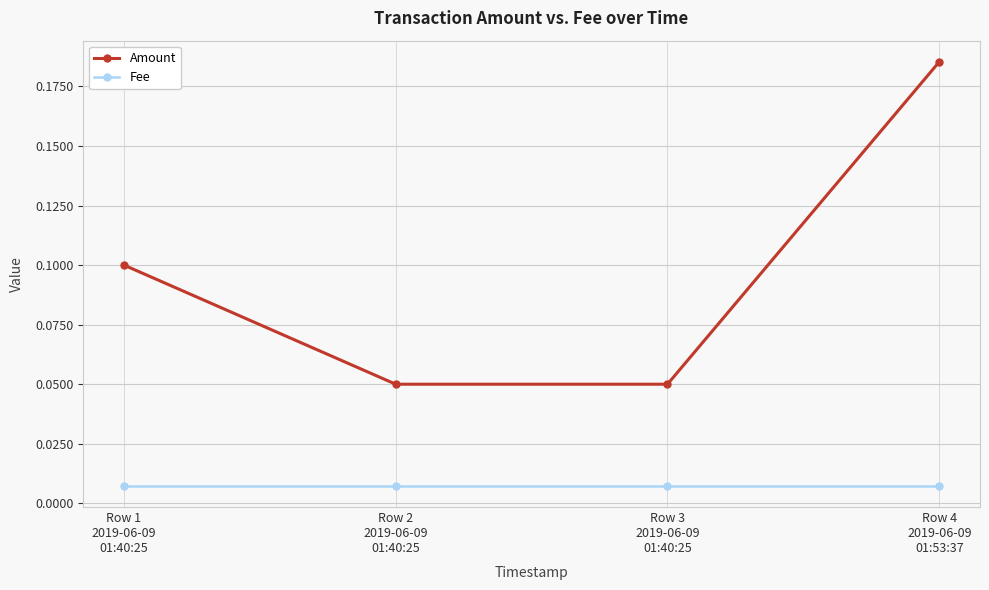

True or false: Fee and Amount intersect in this chart.

False